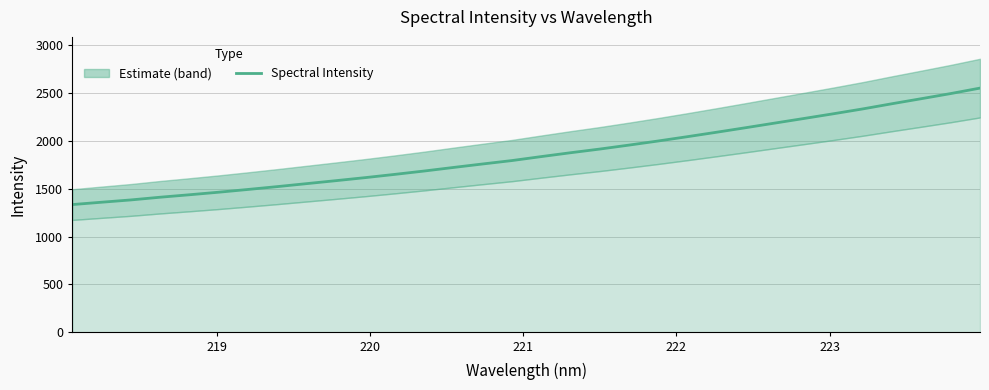

What is the highest value of the Spectral Intensity series?

2548.5